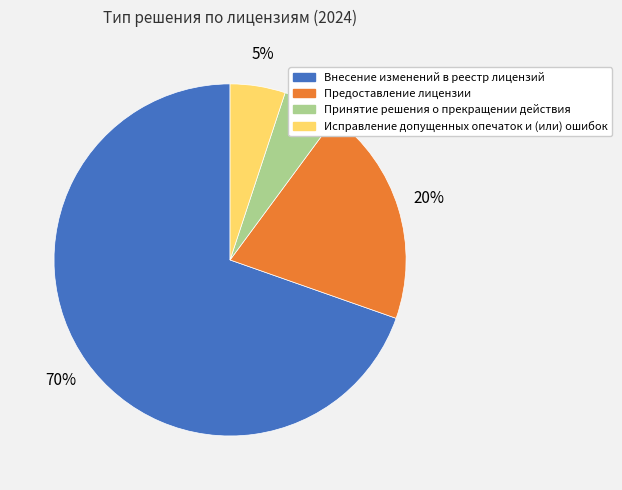

How many segments does this pie chart have?

4